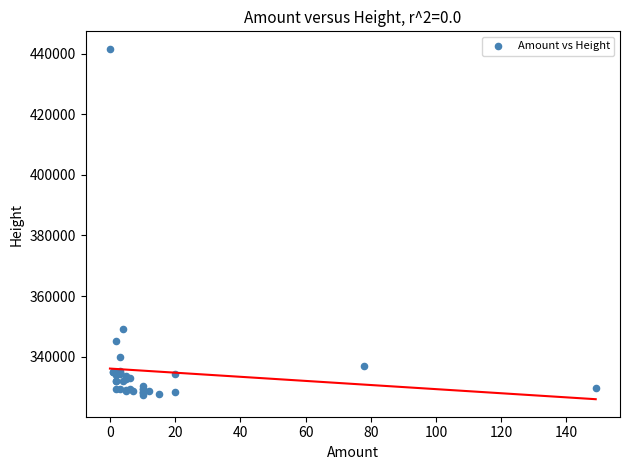

What Y value in the scatter plot is closest to 384536?

349010